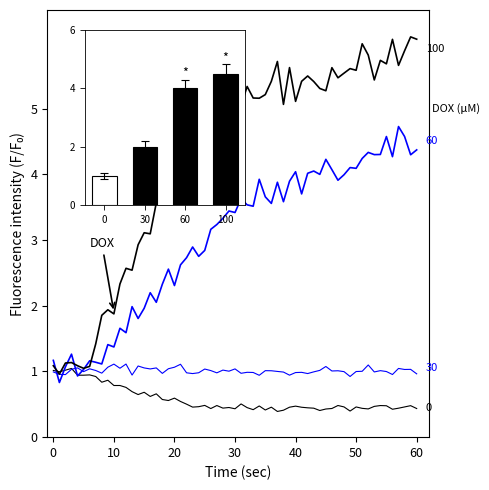

True or false: the data shows 1.0 at 0.

True